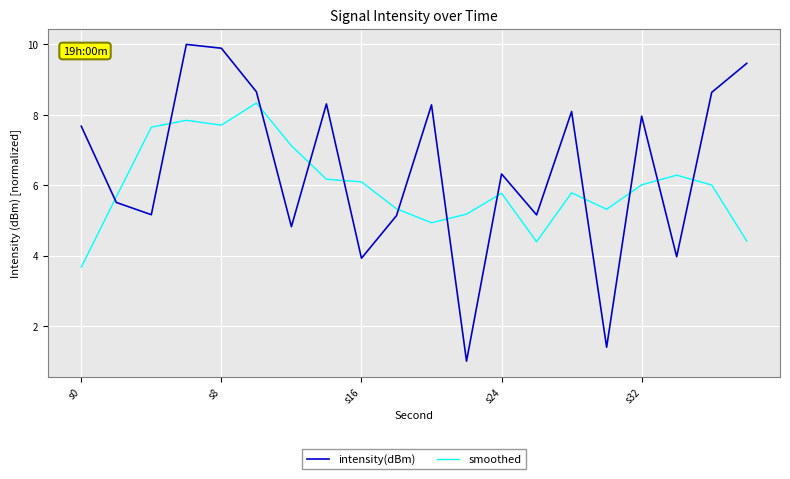

What are all the series names shown in the legend?

intensity(dBm), smoothed